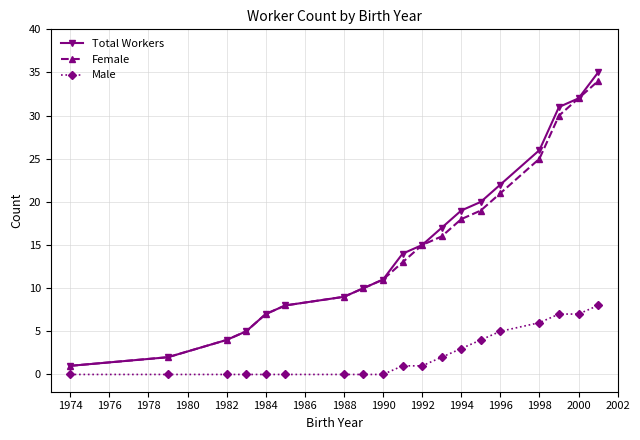

Which series has the largest total across all categories?

Total Workers